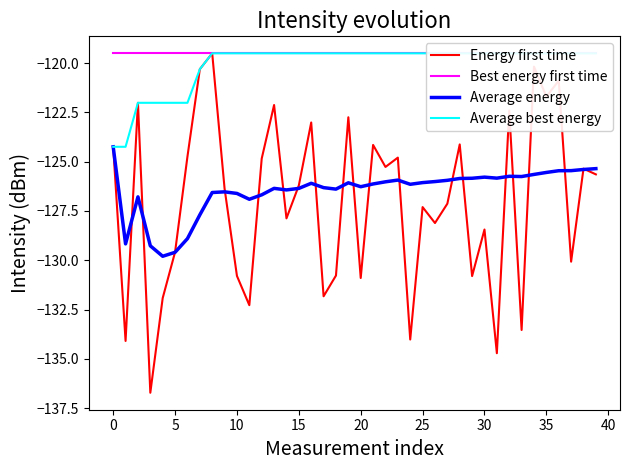

Which series has the largest range (max minus min)?

Energy first time